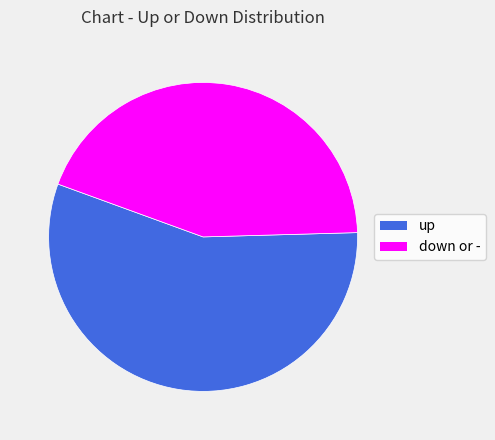

Which has a higher value, down or - or up?

up